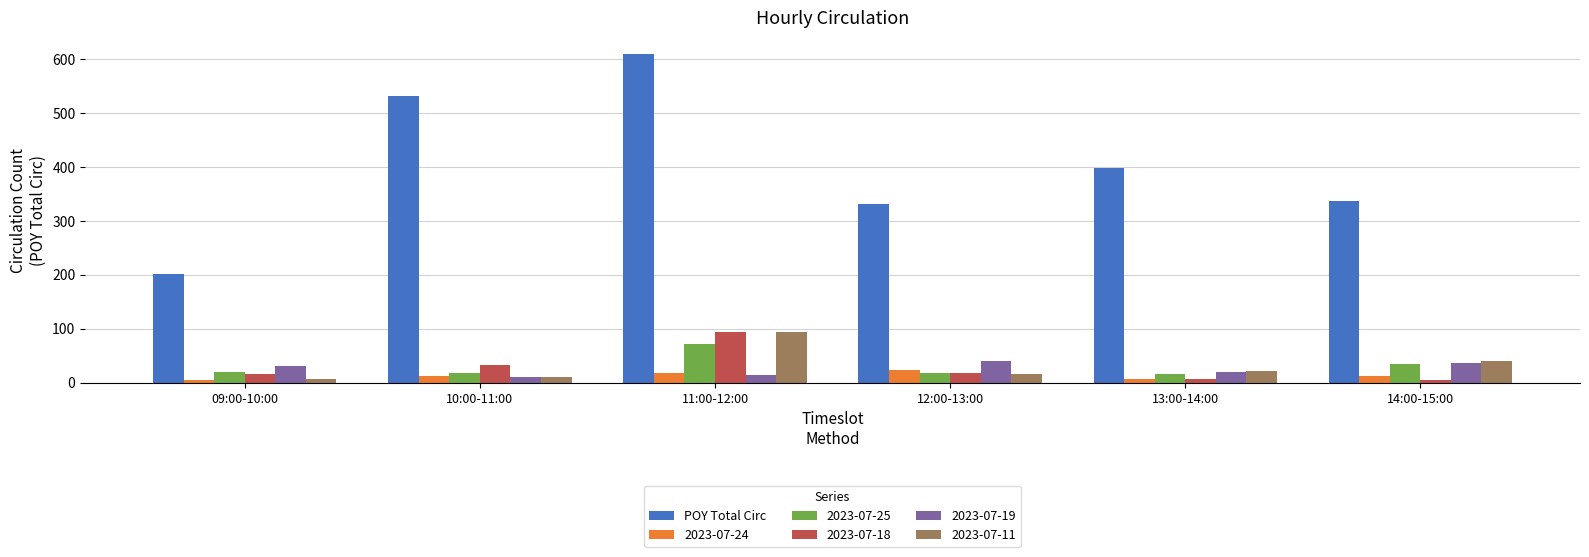

Which series has the largest range (max minus min)?

POY Total Circ